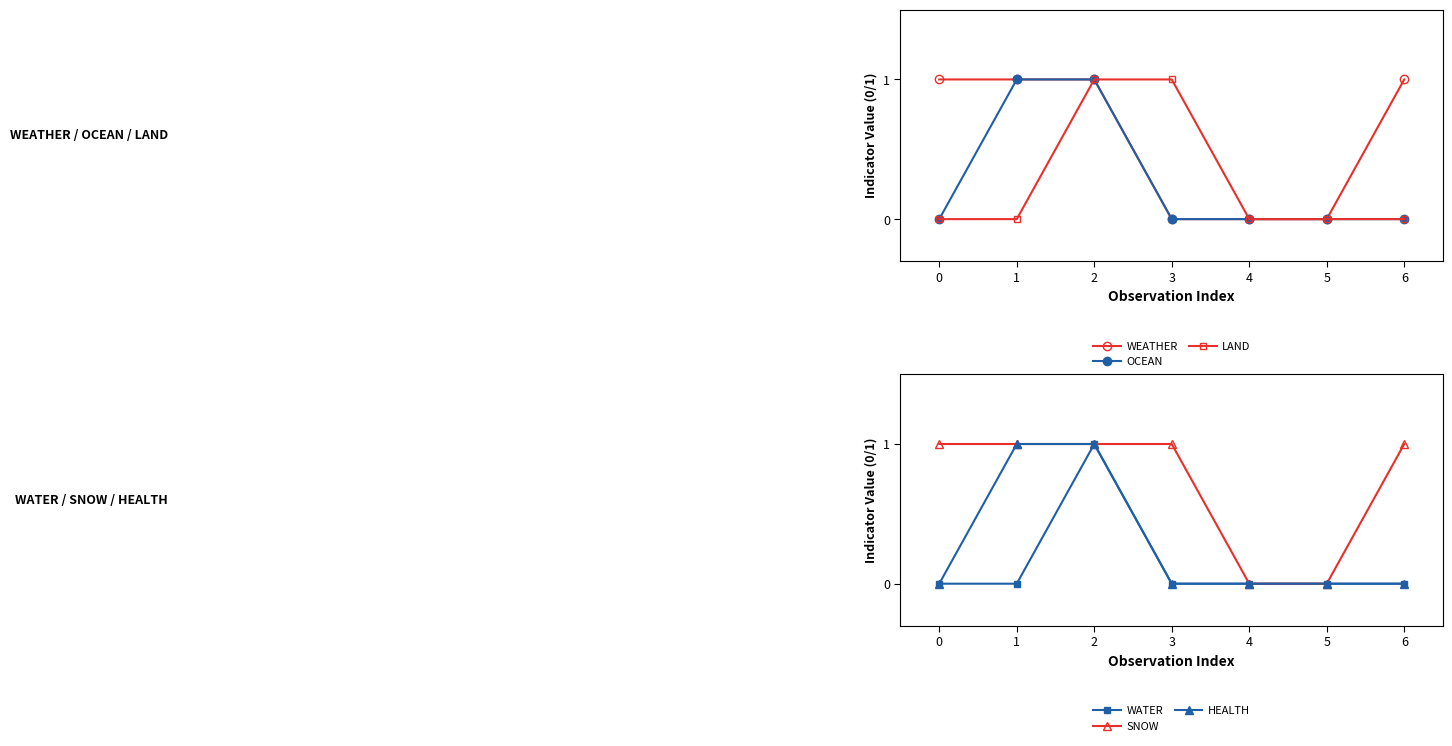

True or false: WEATHER has a value of 2 at 0.

False